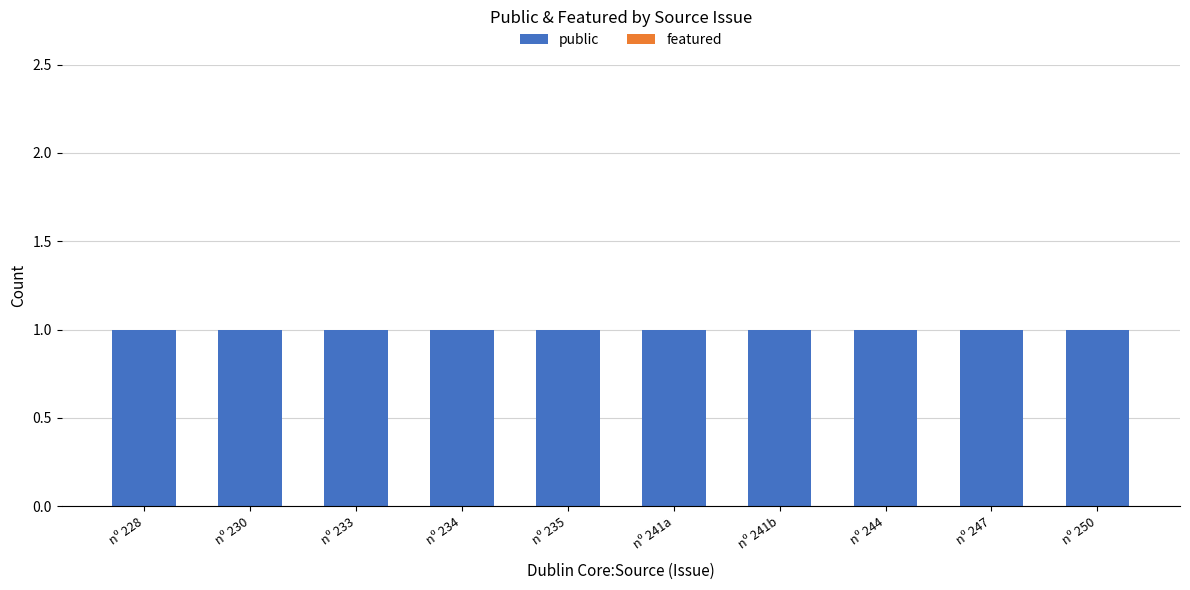

What are all the series names shown in the legend?

public, featured